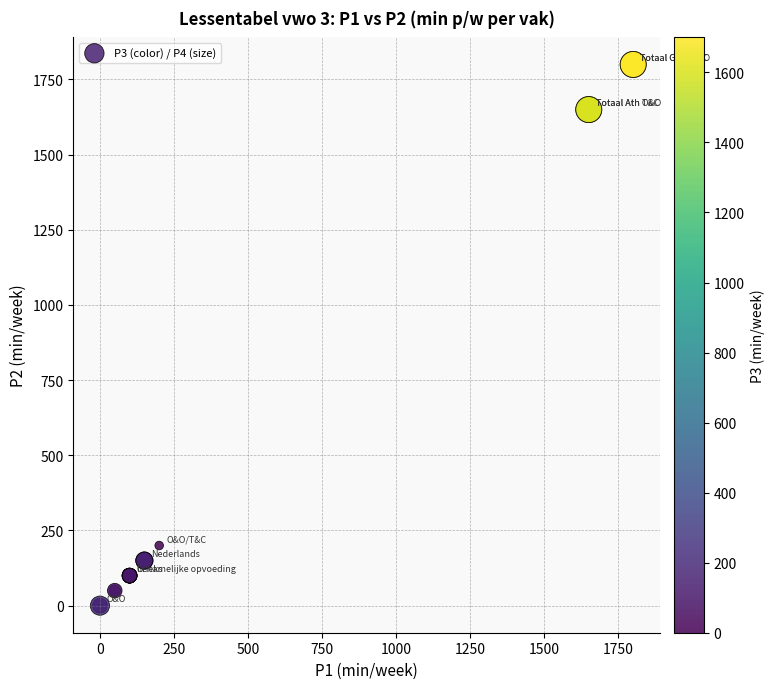

What Y value in the scatter plot is closest to 900?

200